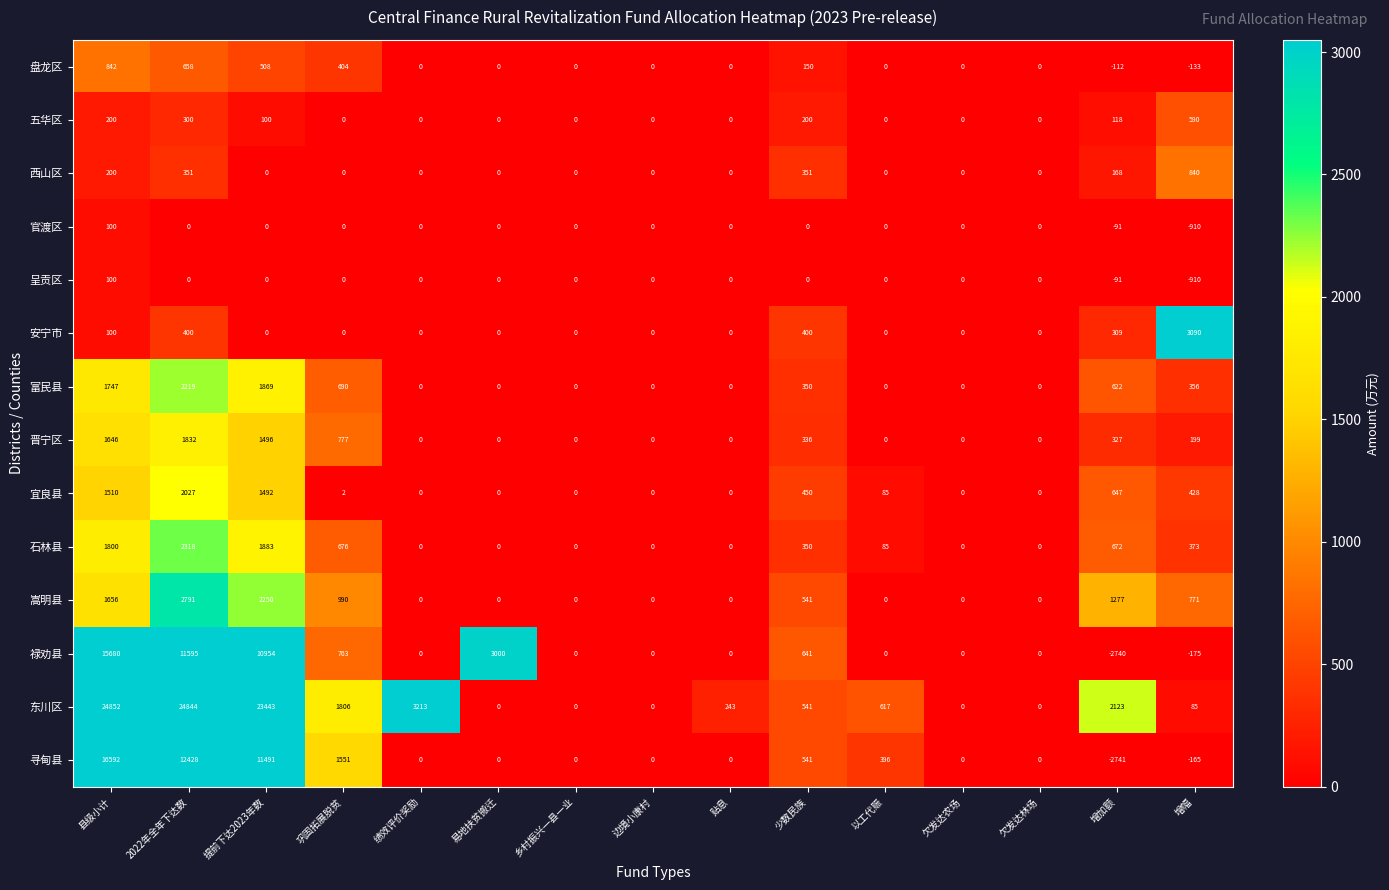

Which series changed the most between 提前下达2023年数 and 巩固拓展脱贫?

东川区